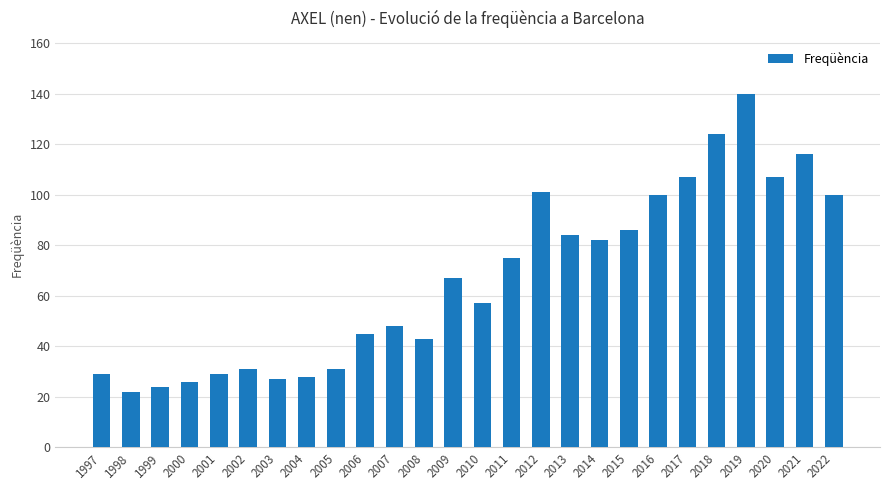

What is the maximum value shown in the chart?

140